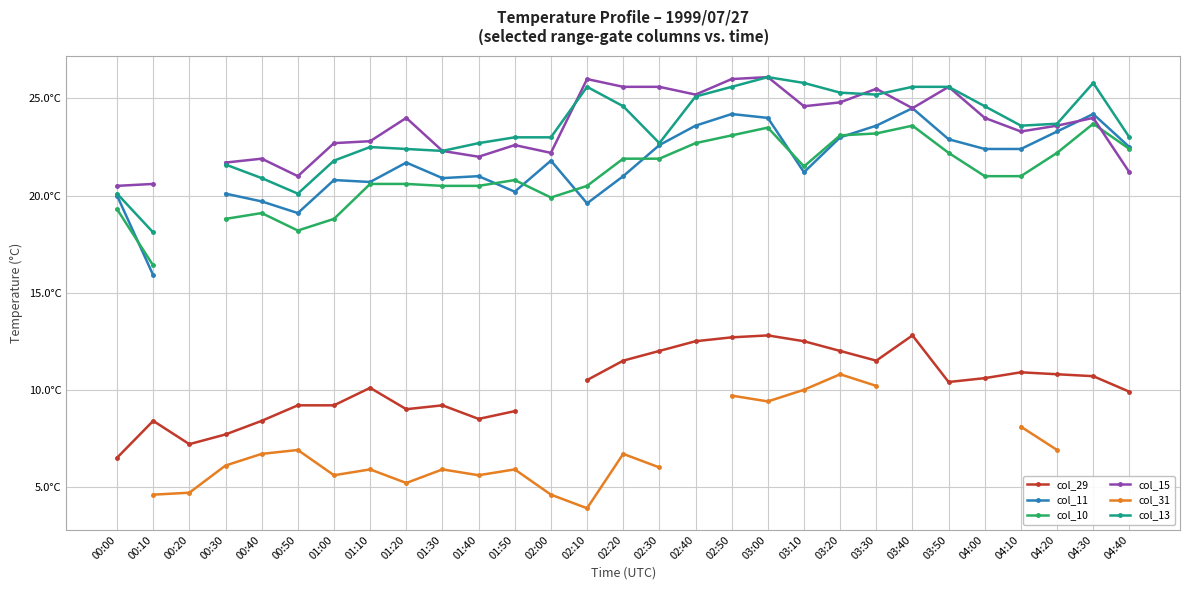

What are all the series names shown in the legend?

col_29, col_11, col_10, col_15, col_31, col_13